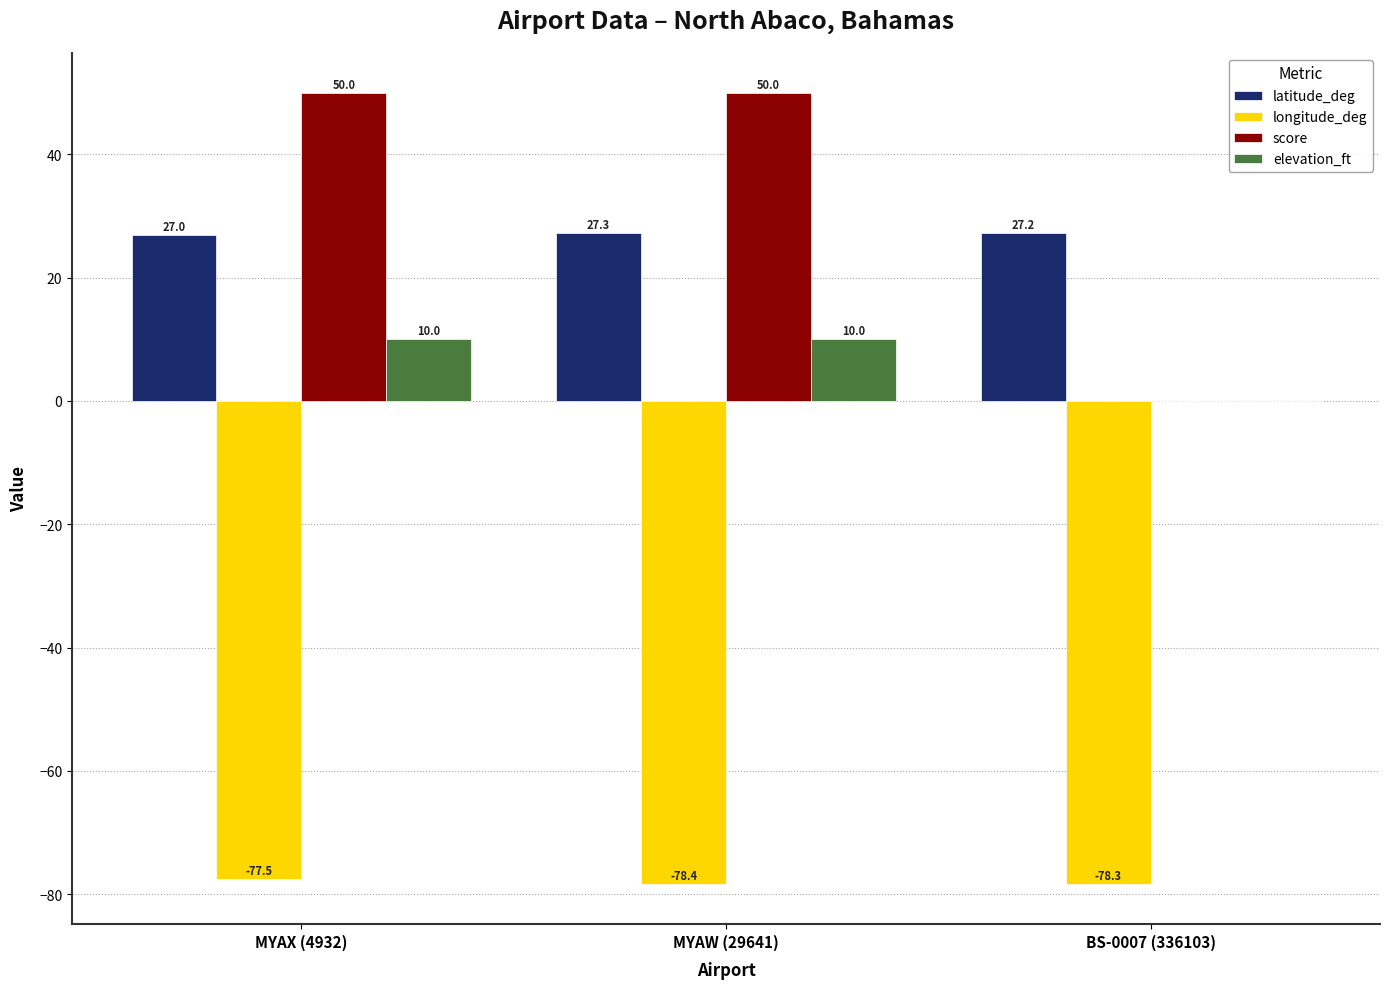

What is the difference between the longitude_deg values at MYAX (4932) and MYAW (29641)?

0.9